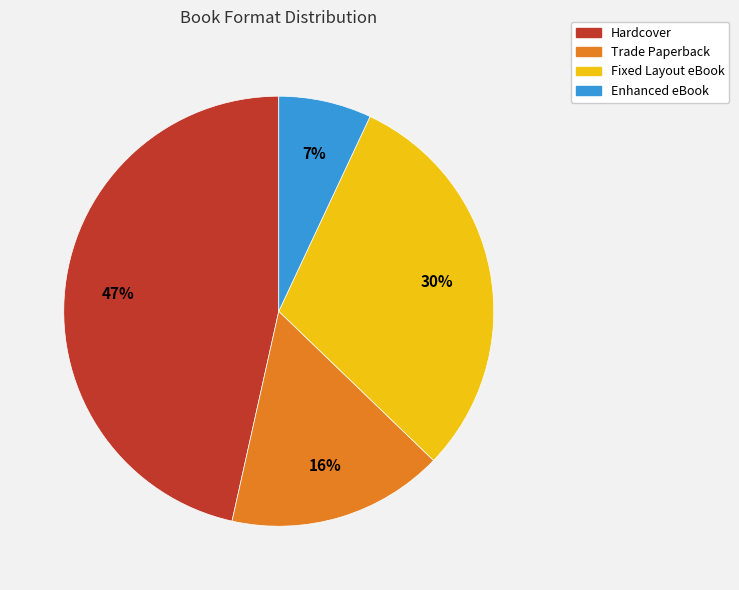

The Fixed Layout eBook slice represents 40% of the pie. True or false?

False